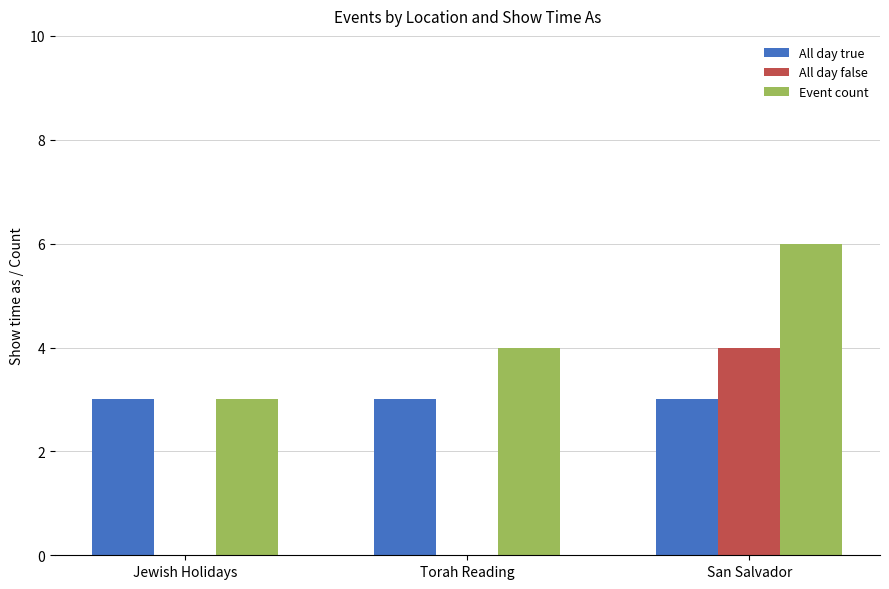

The value of All day false at Jewish Holidays is 1. True or false?

False